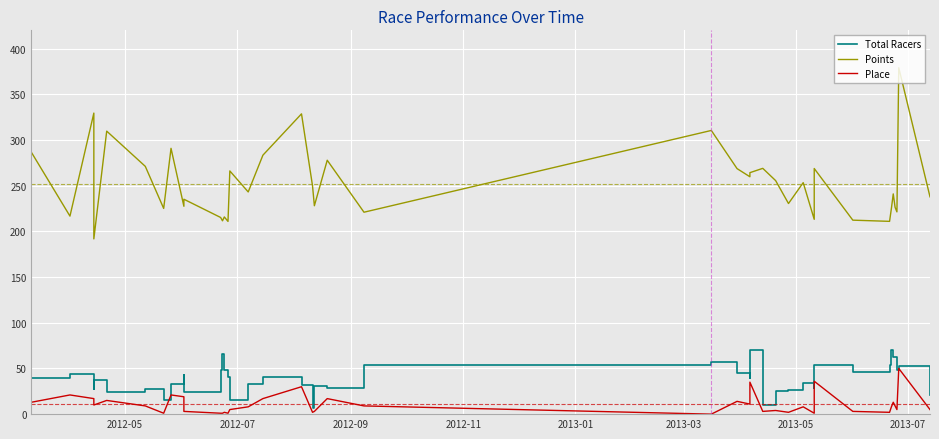

In Total Racers, how many points are higher than both neighbors (excluding endpoints)?

13